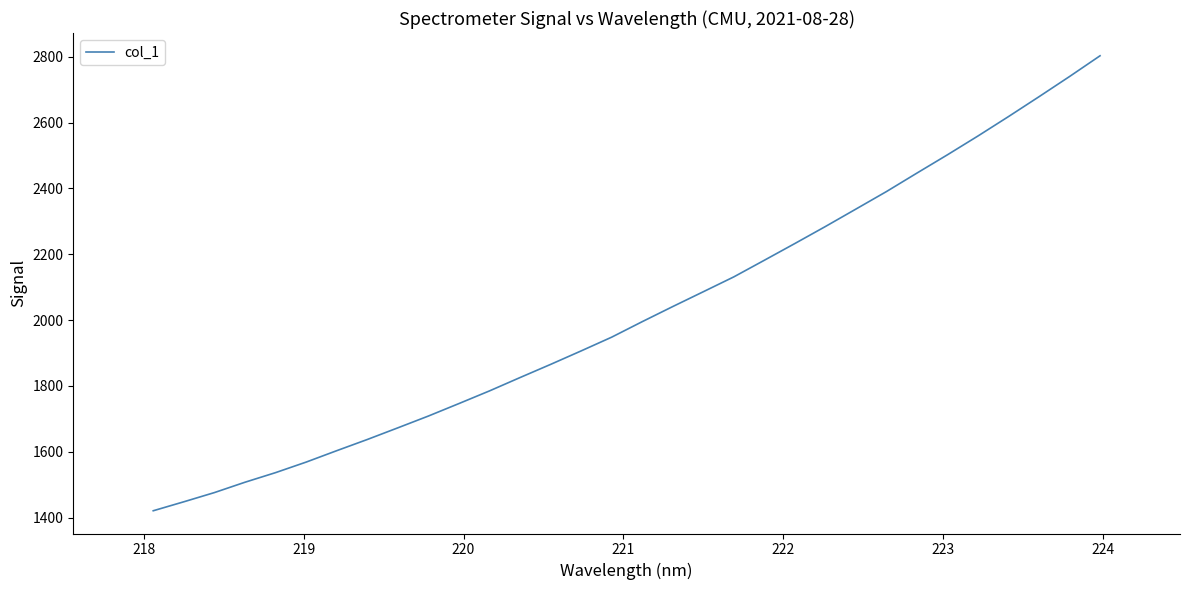

What is the greatest value displayed?

2803.2